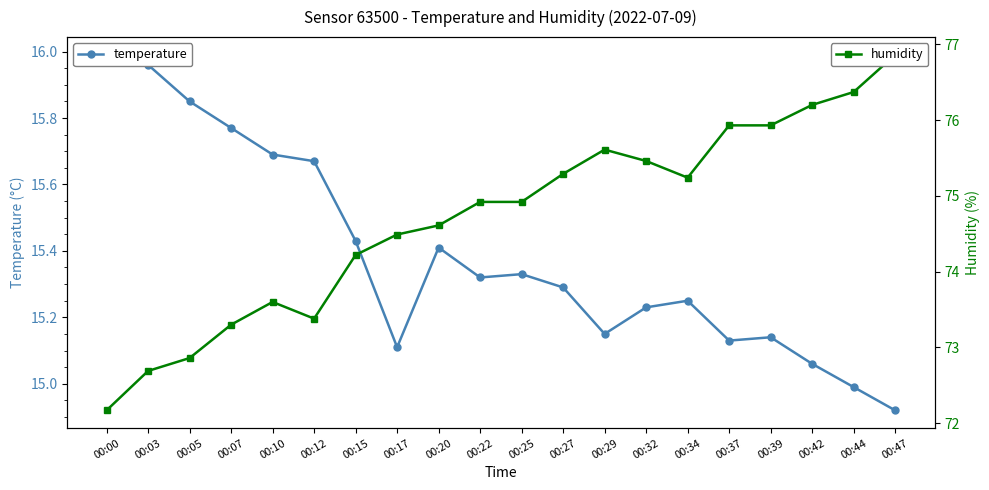

What is the difference between the second highest and minimum values in the temperature series?

1.0